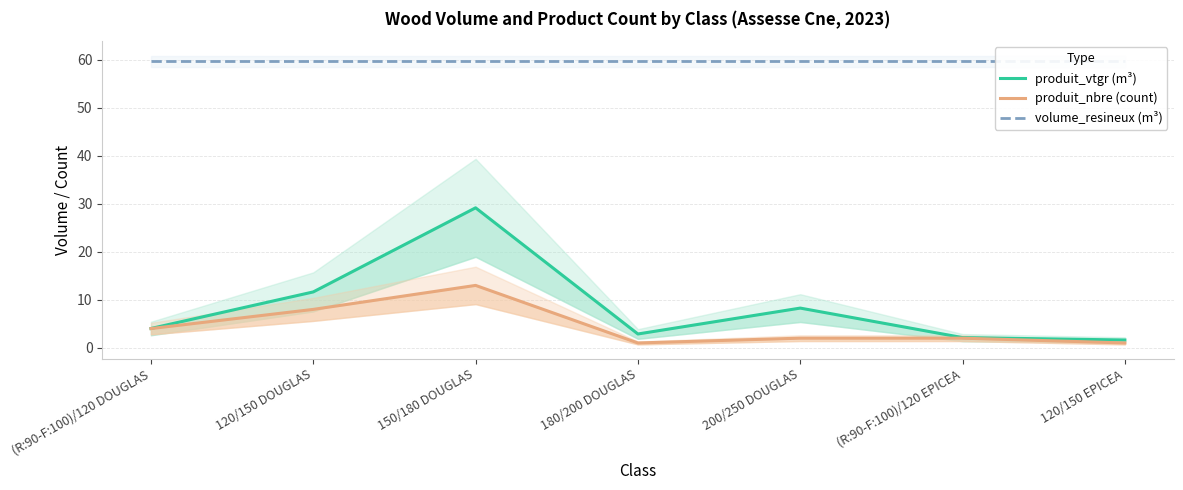

At which label does produit_nbre (count) first exceed 2?

(R:90-F:100)/120 DOUGLAS